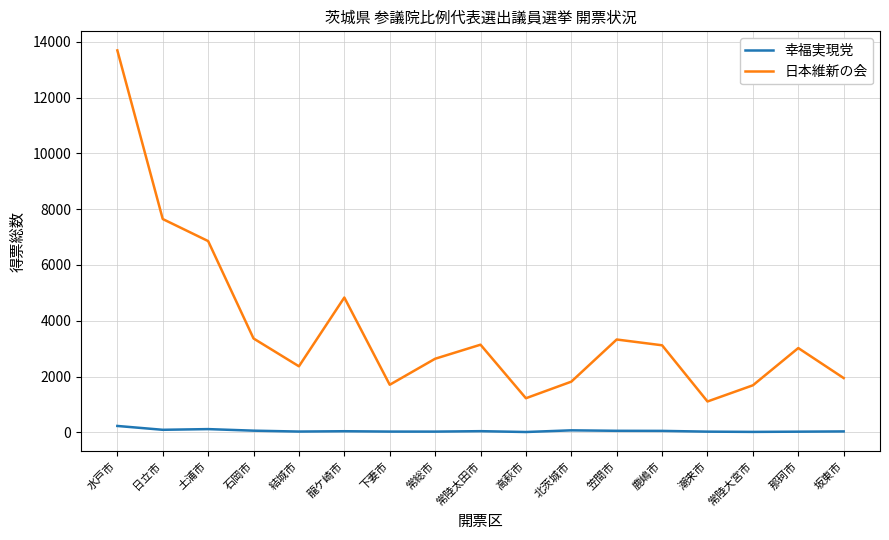

Rank the series at 石岡市 from highest to lowest value.

日本維新の会, 幸福実現党